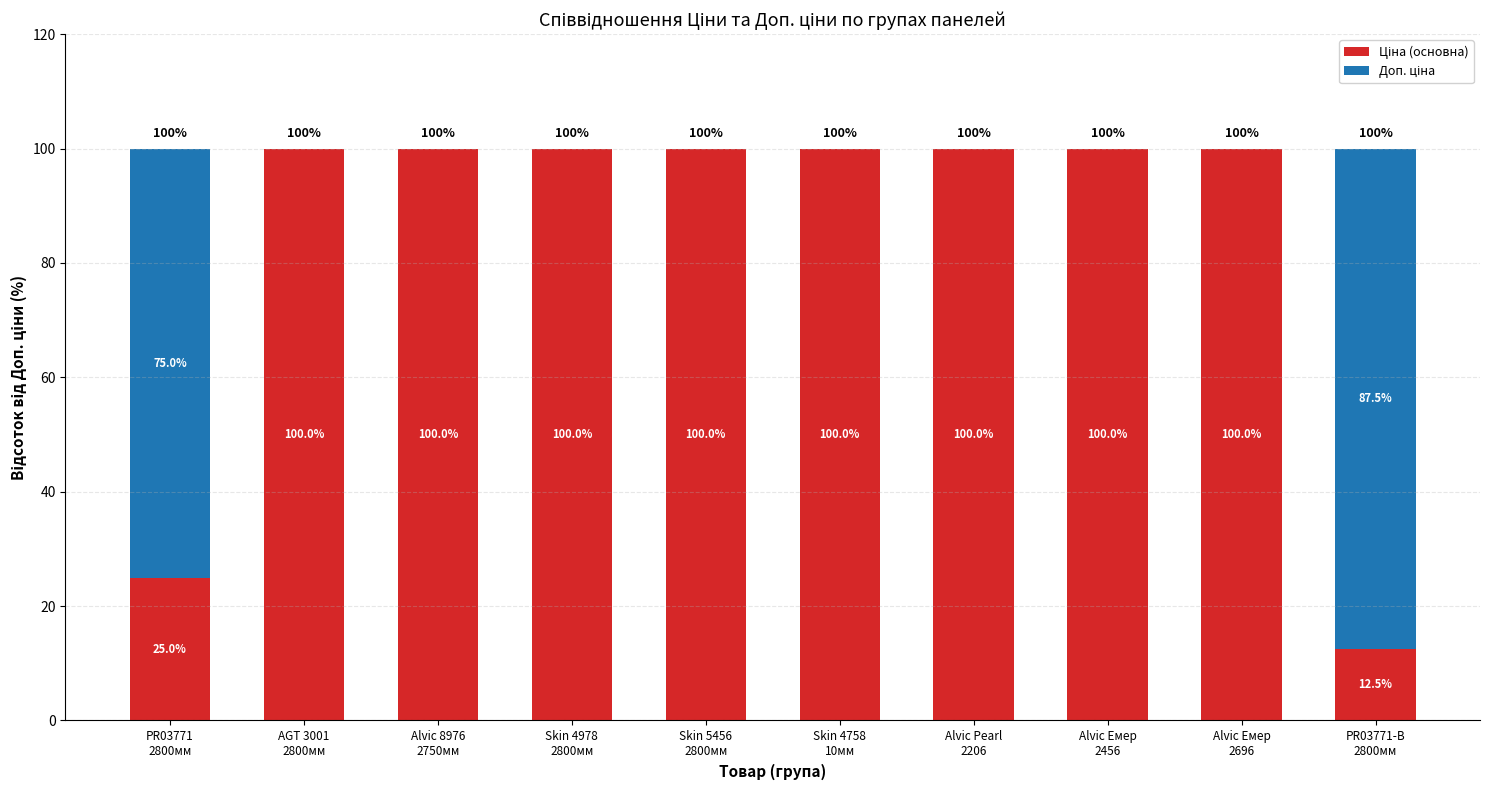

What is the label of the 7th bar from the left?

Alvic Pearl
2206